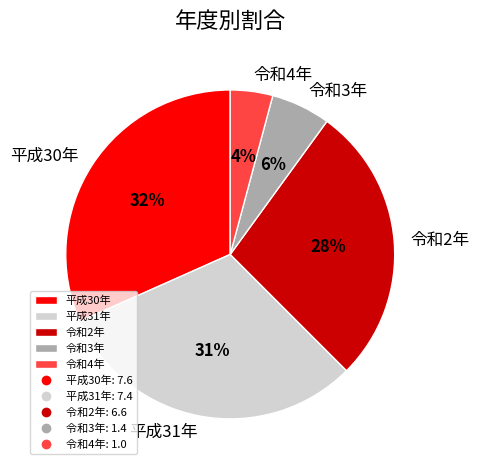

True or false: 平成30年 accounts for 32% of the total.

True